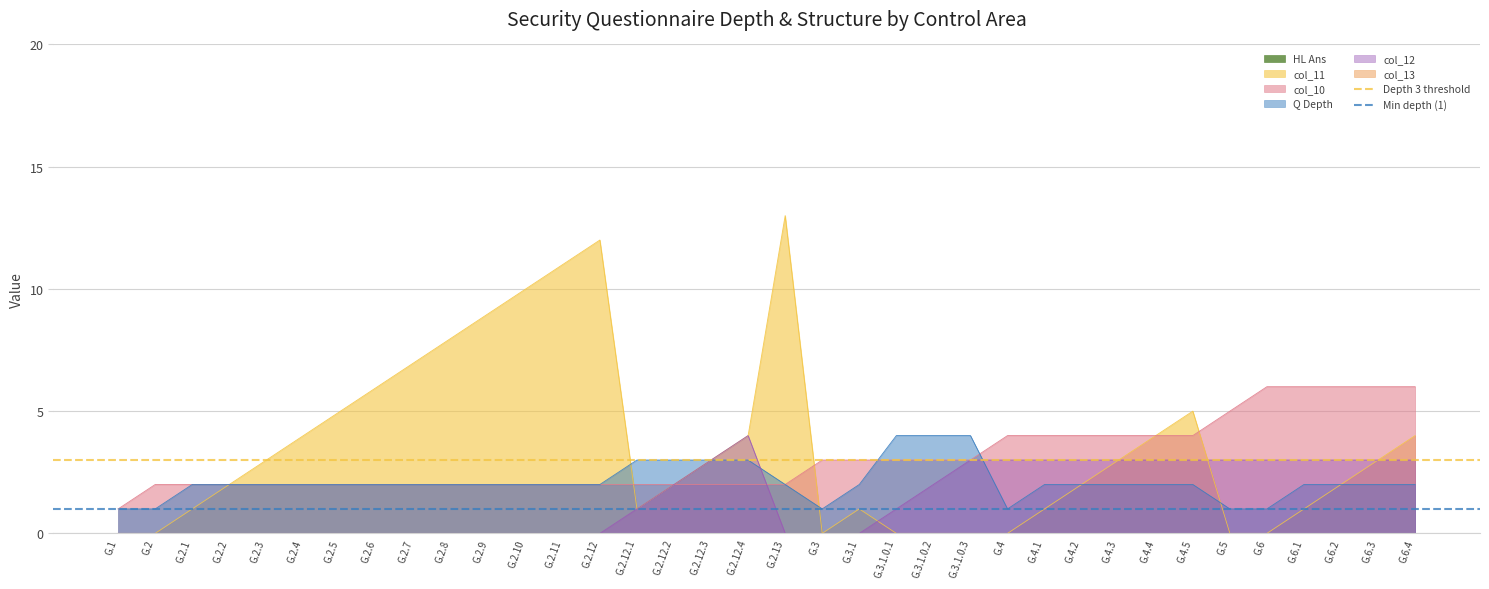

What value does the Min depth (1) series have at G.1?

1